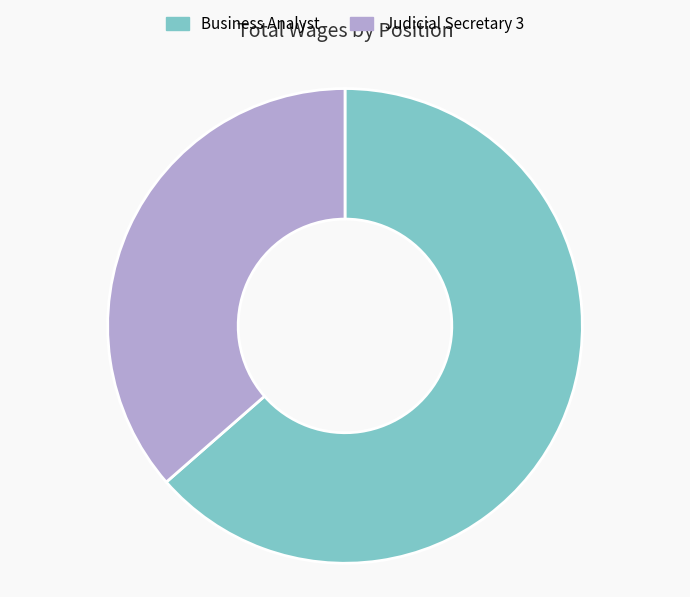

The Business Analyst slice represents 64% of the pie. True or false?

True